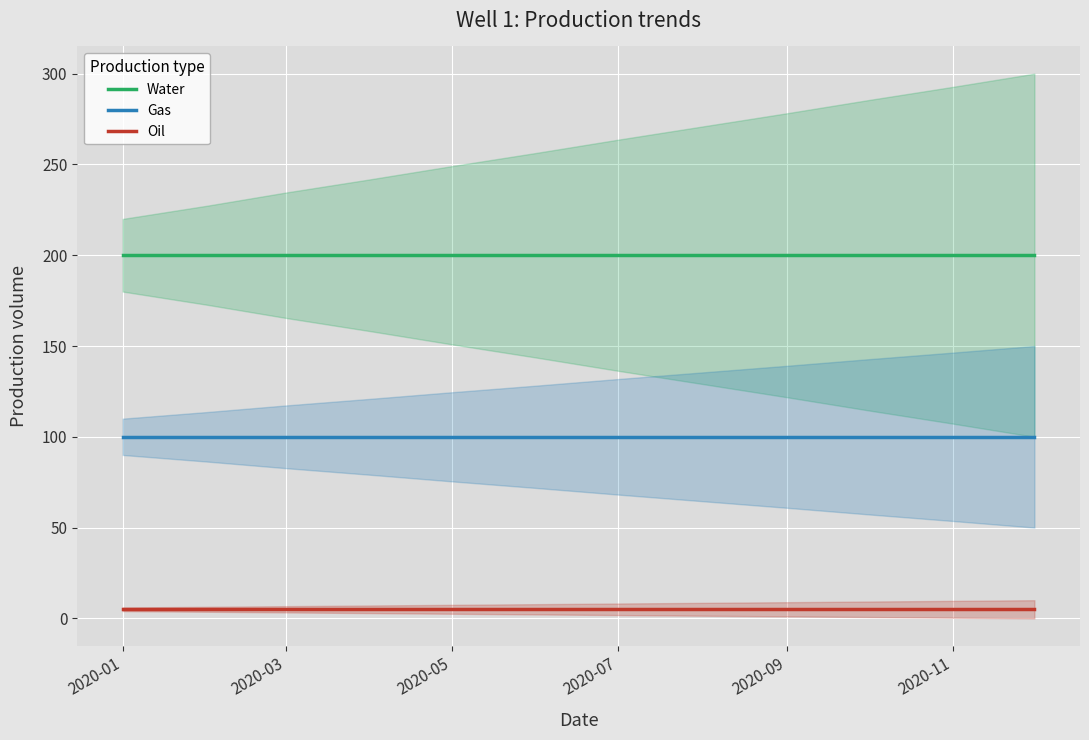

How many categories are shown in the chart?

12